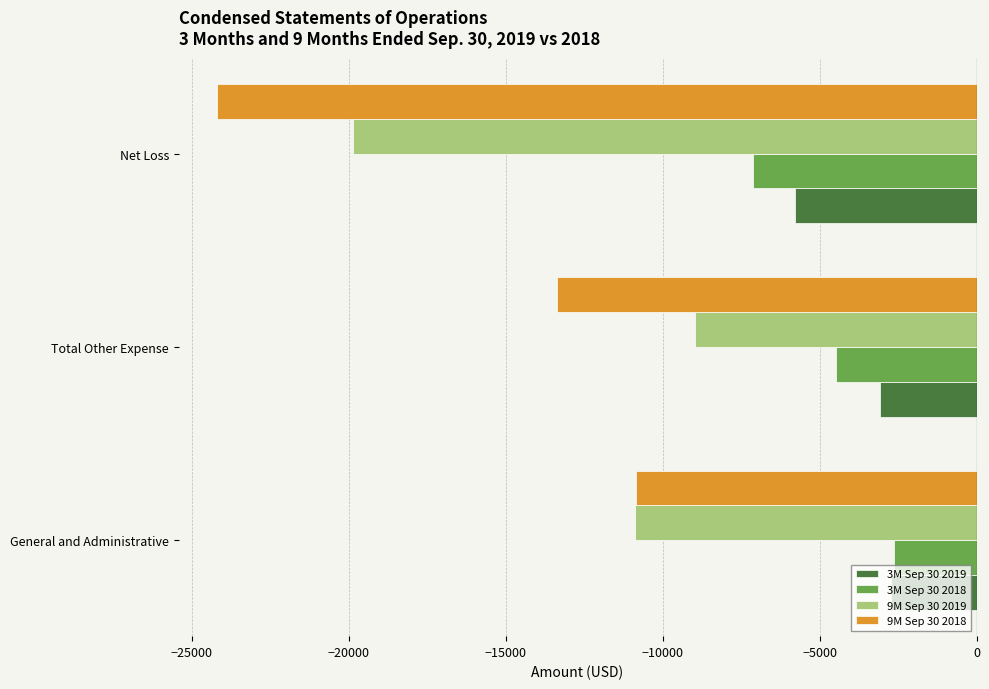

Is the value of 3M Sep 30 2018 at Total Other Expense greater than the value of 3M Sep 30 2019 at Total Other Expense?

No